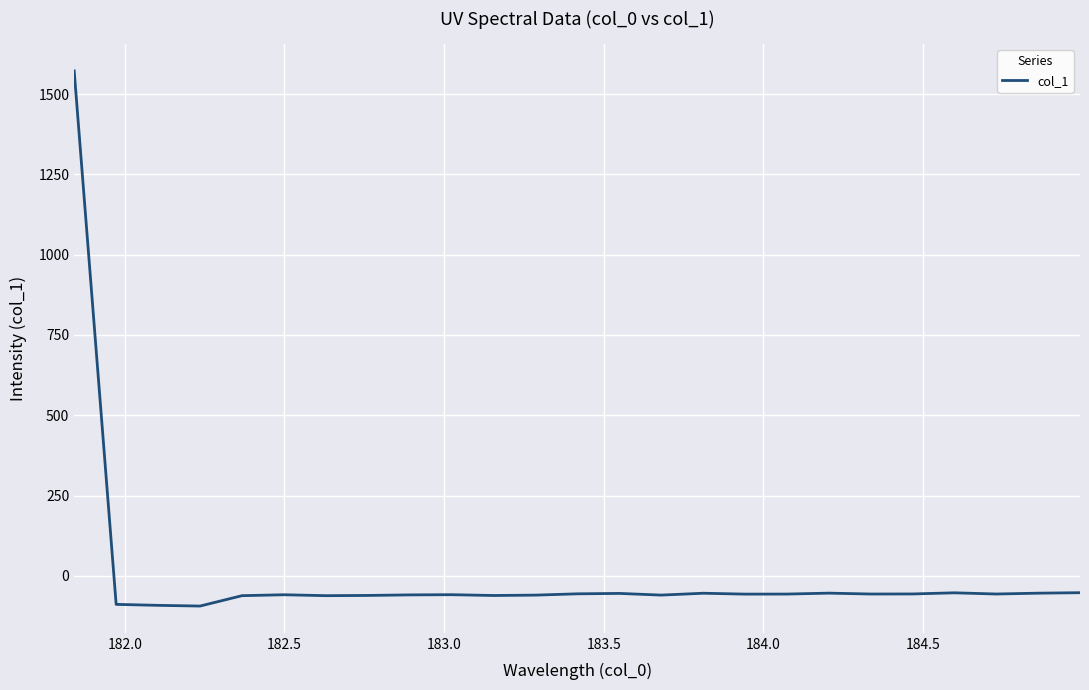

What is the greatest value displayed?

1572.5